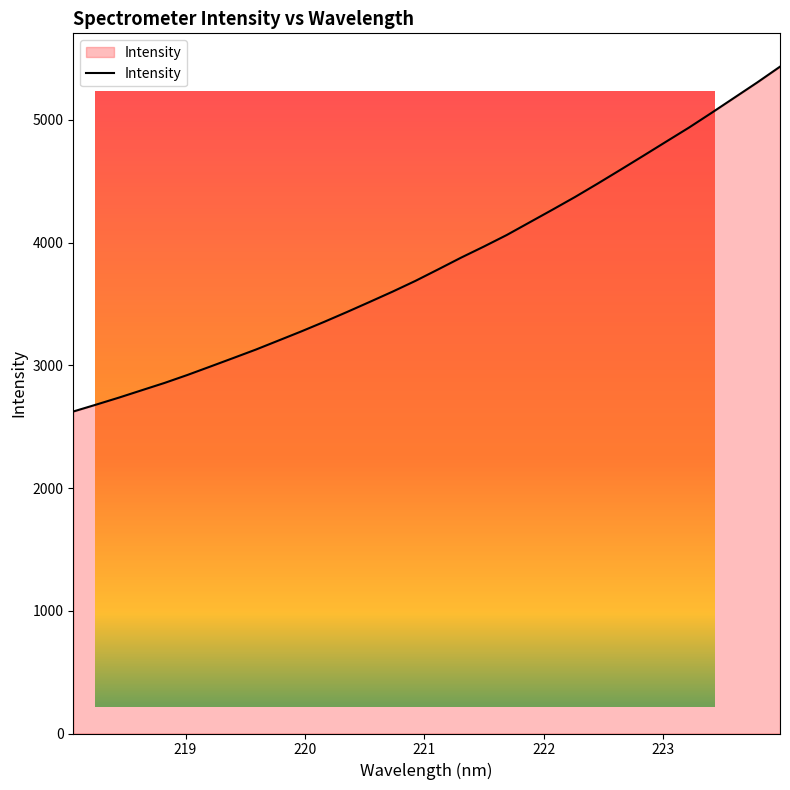

What is the ratio of the value at 220.7354 to the value at 220.1623?

1.1